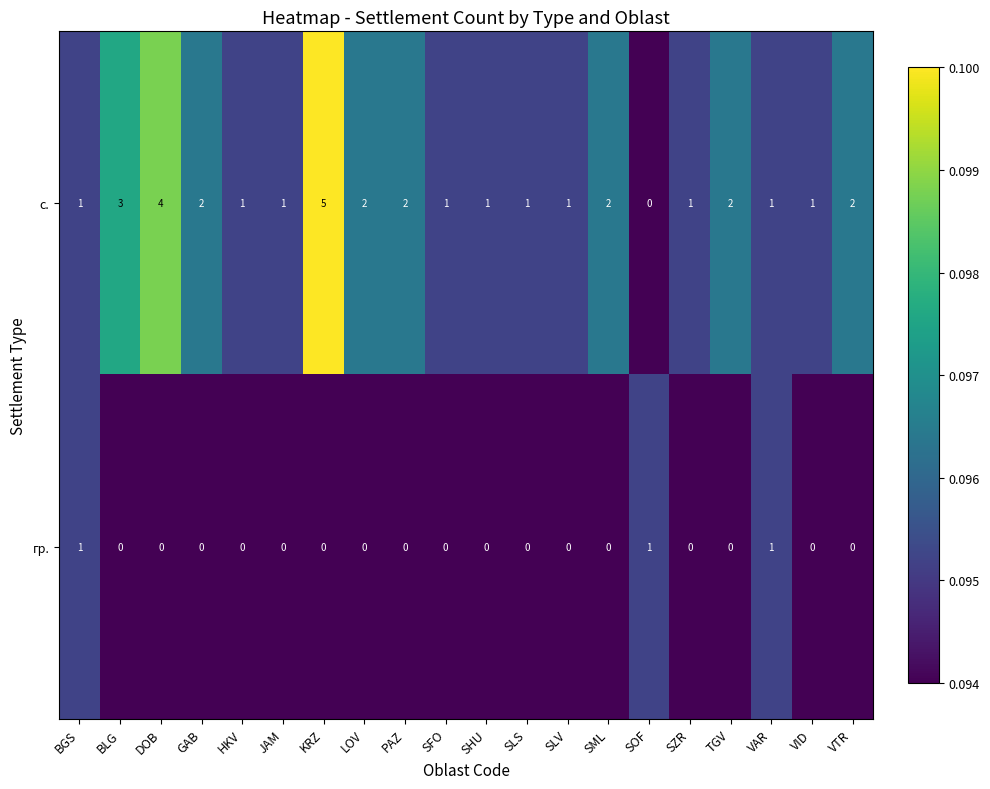

True or false: с. has a value of 2 at VTR.

True